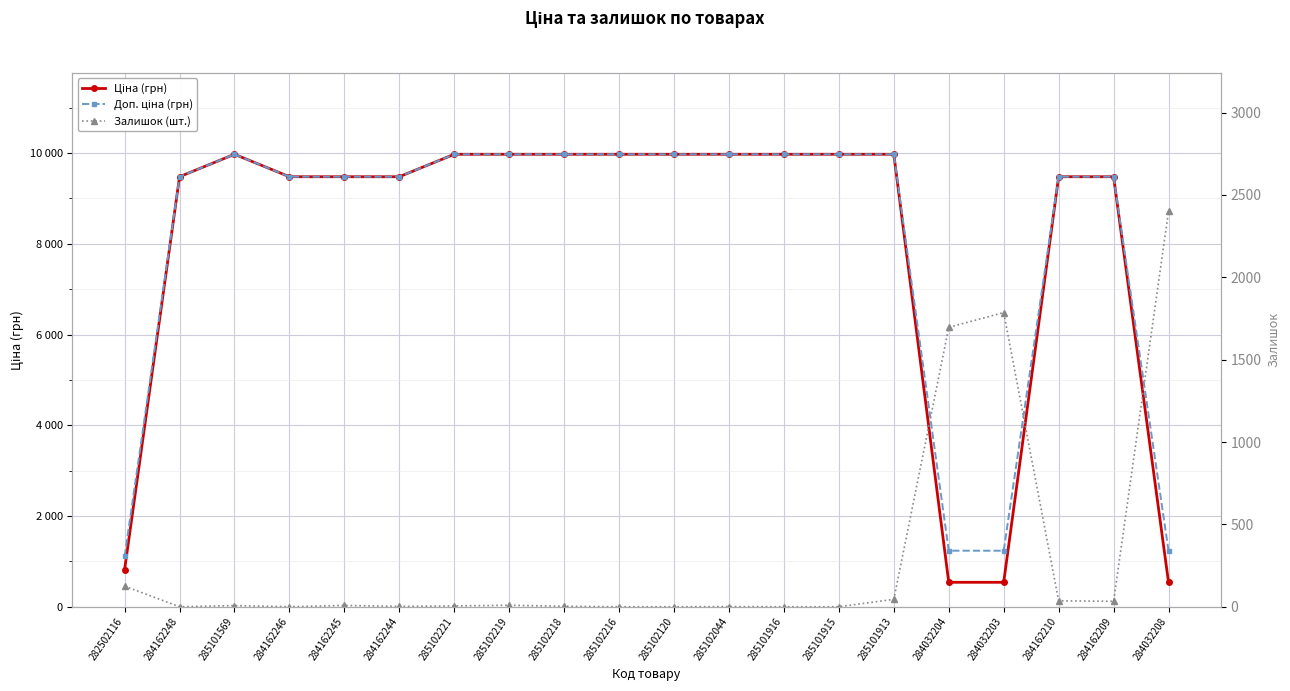

Does the chart display data point markers on the line(s)?

Yes